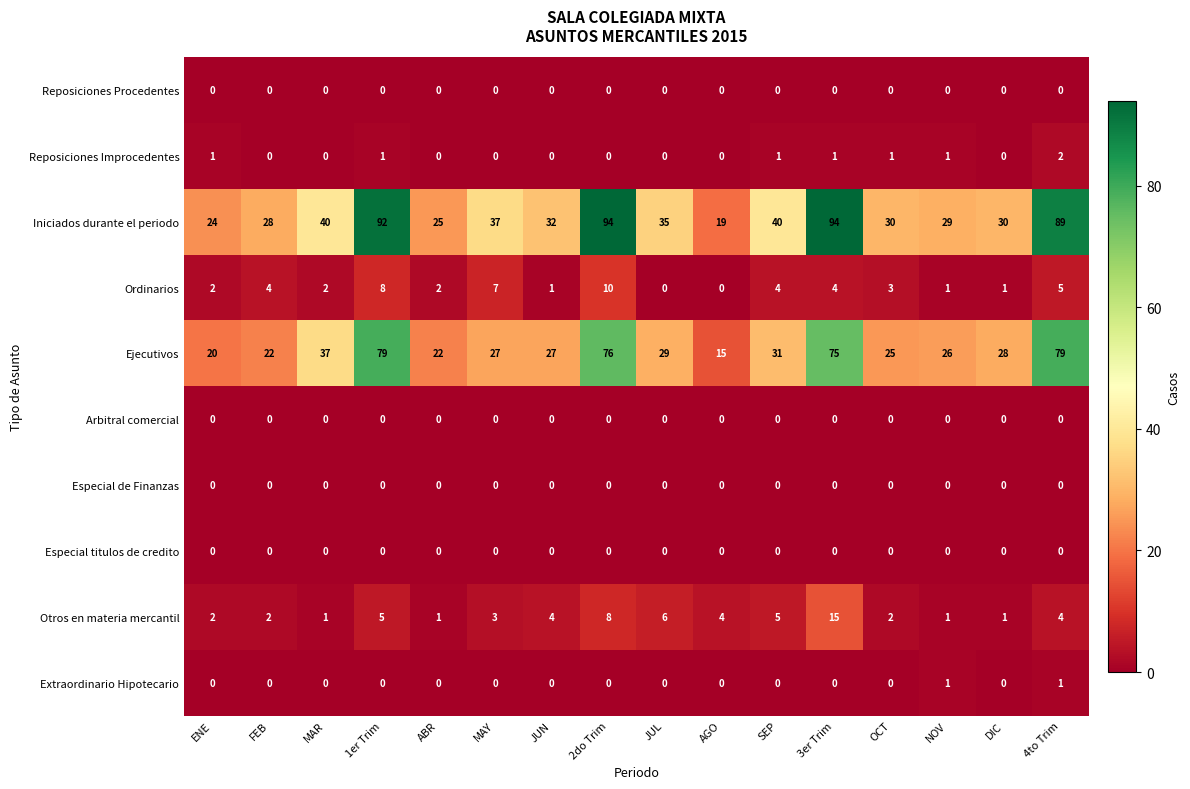

What is the greatest value displayed?

94